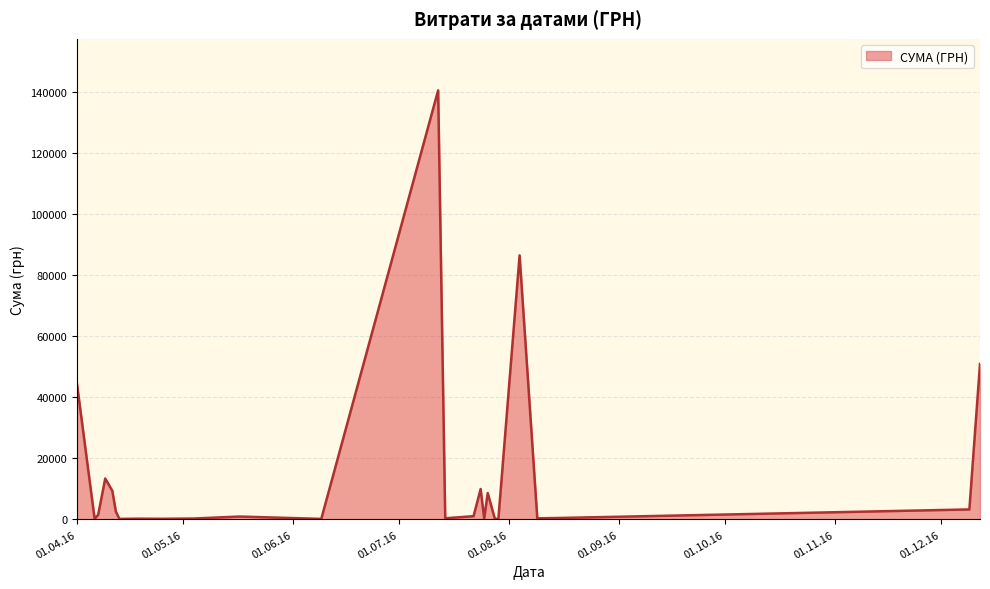

What is the greatest value displayed?

140706.2